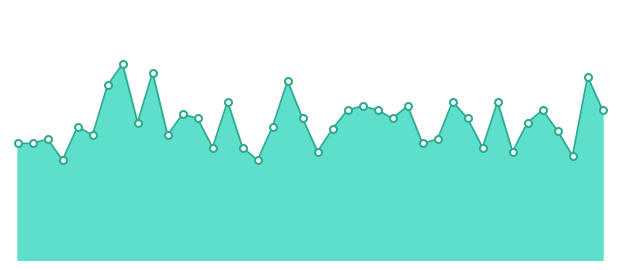

Does the chart have visible grid lines?

No